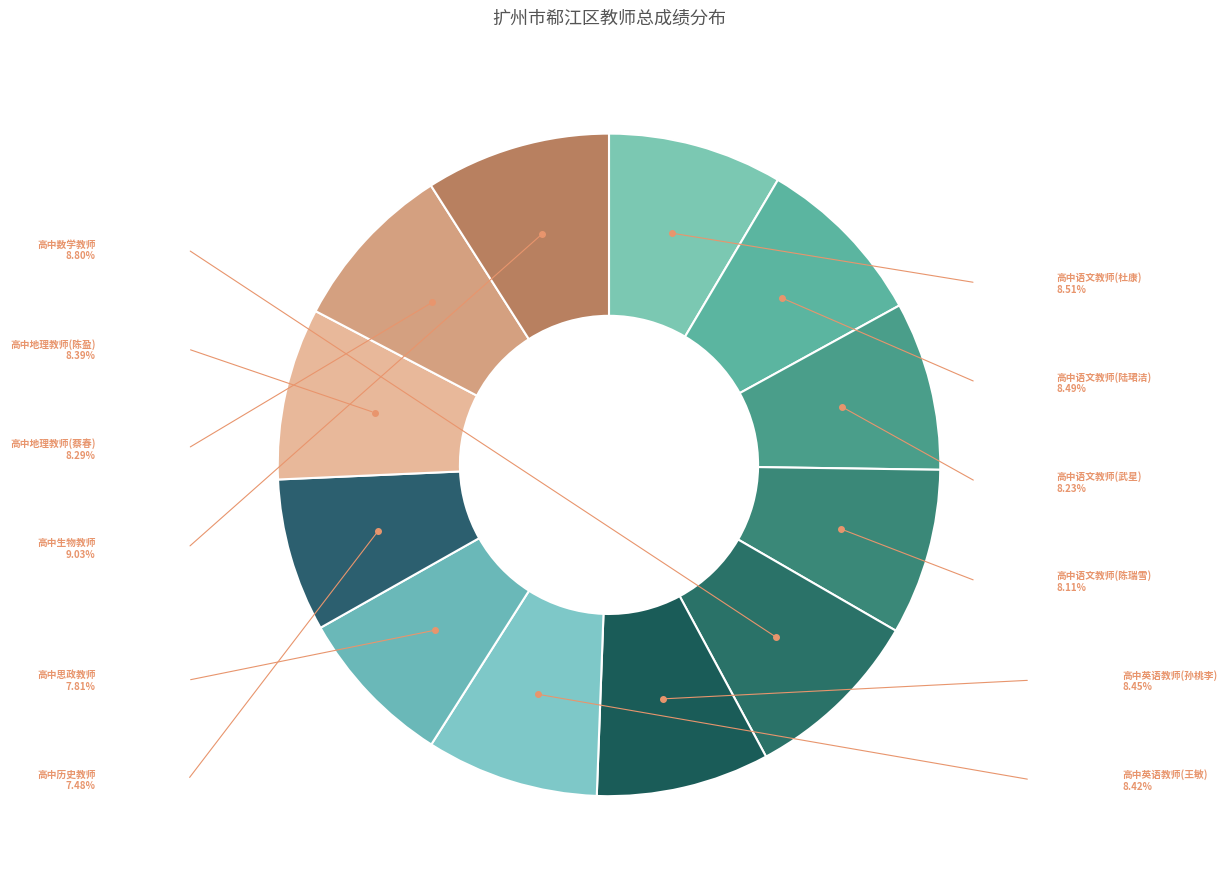

True or false: 高中语文教师(武星) accounts for 14% of the total.

False